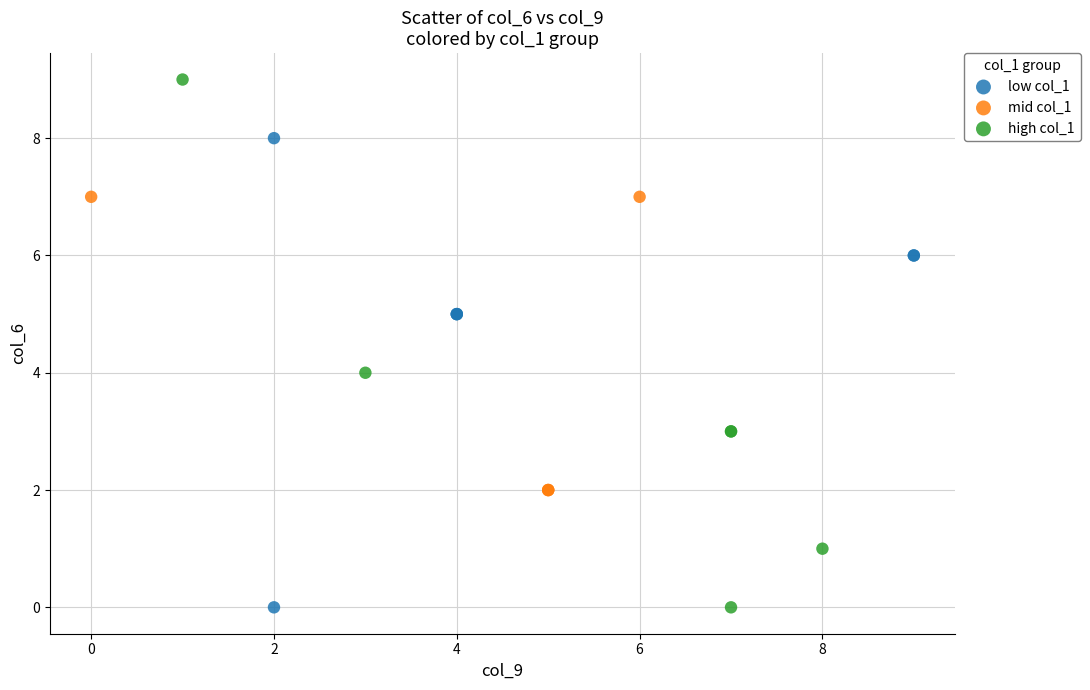

Which series has the widest spread of Y values?

high col_1